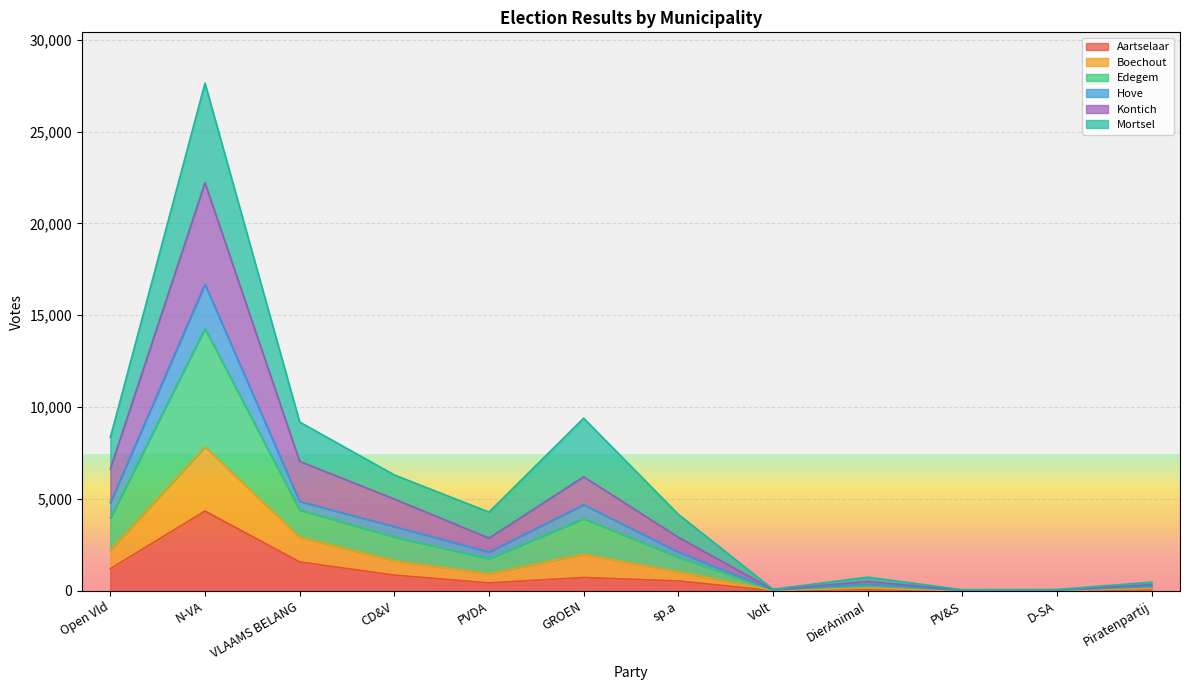

What is the highest value of the Aartselaar series?

4346